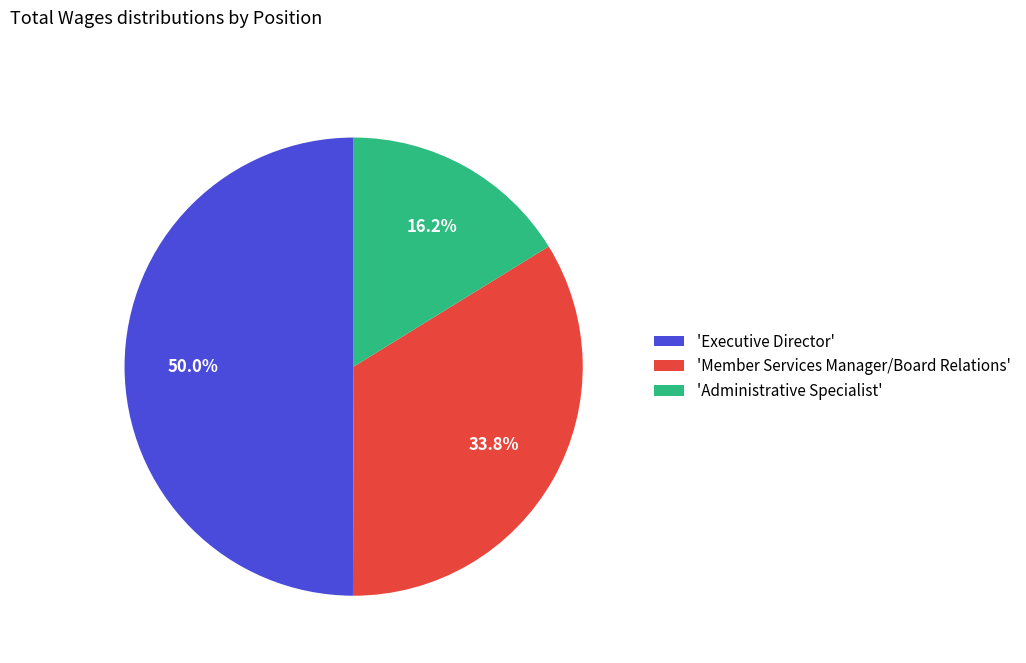

What is the ratio of the value at 'Administrative Specialist' to the value at 'Member Services Manager/Board Relations'?

0.5